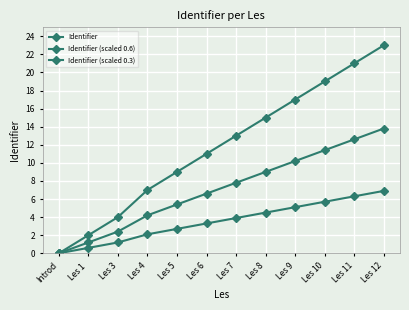

At which category is the sum across all series the highest?

Les 12